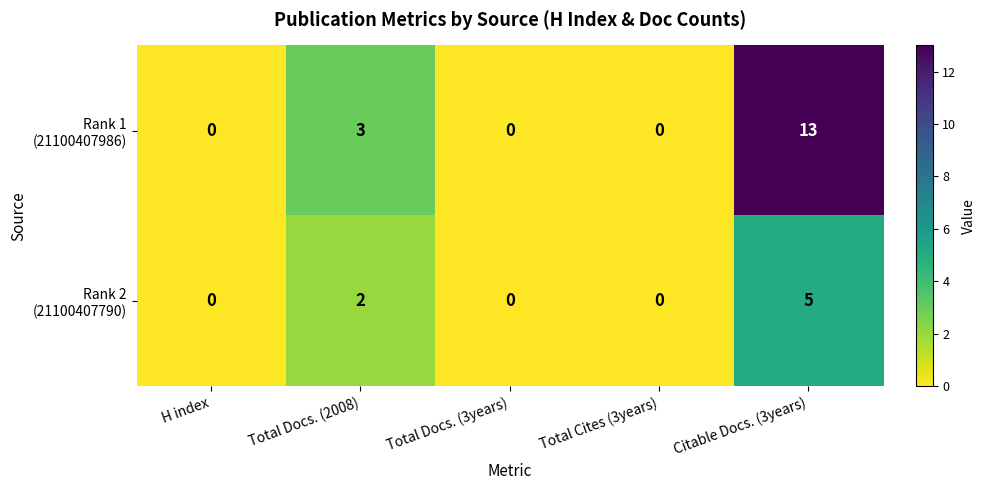

Which label corresponds to the largest value in the chart?

Citable Docs. (3years)